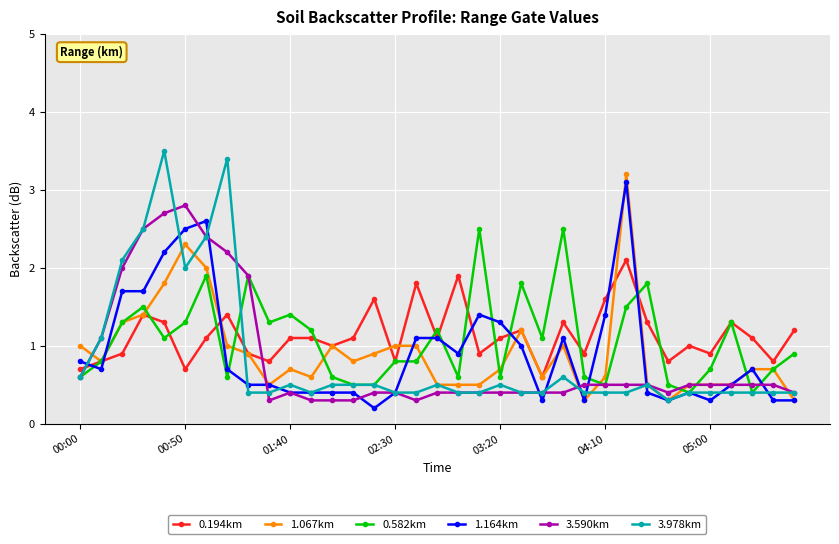

True or false: 0.582km has more than 2 points higher than both neighbors.

True